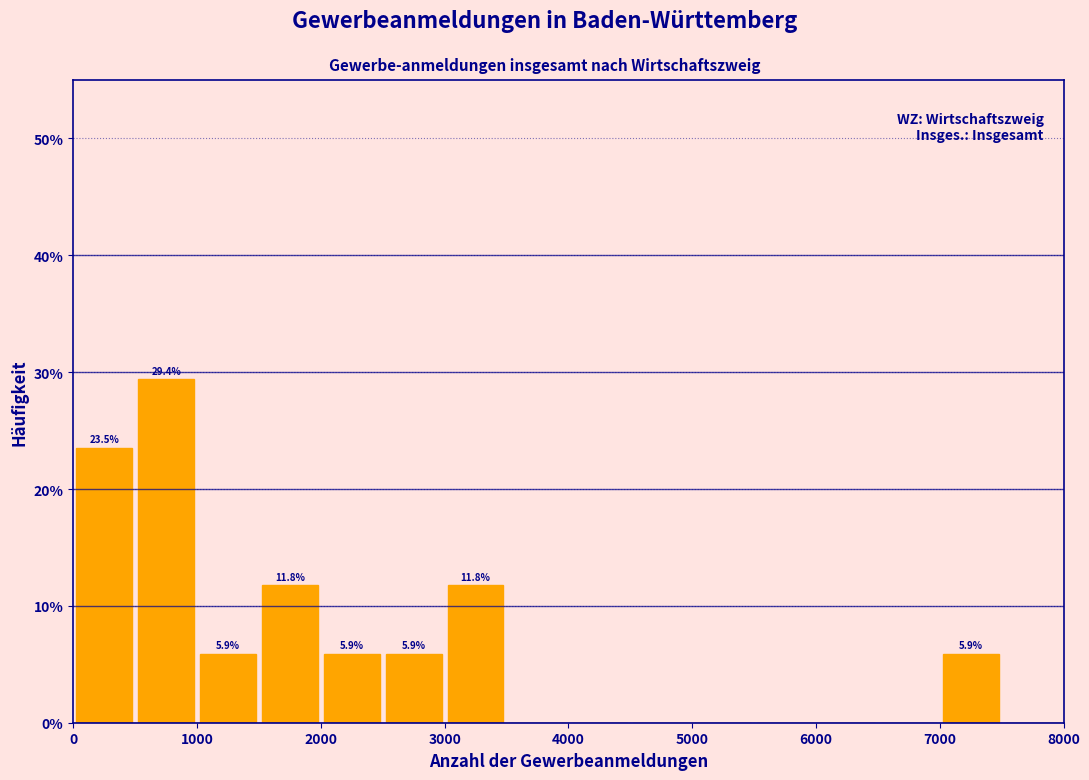

Over which range of the x-axis is the bar tallest?

500 to 1000